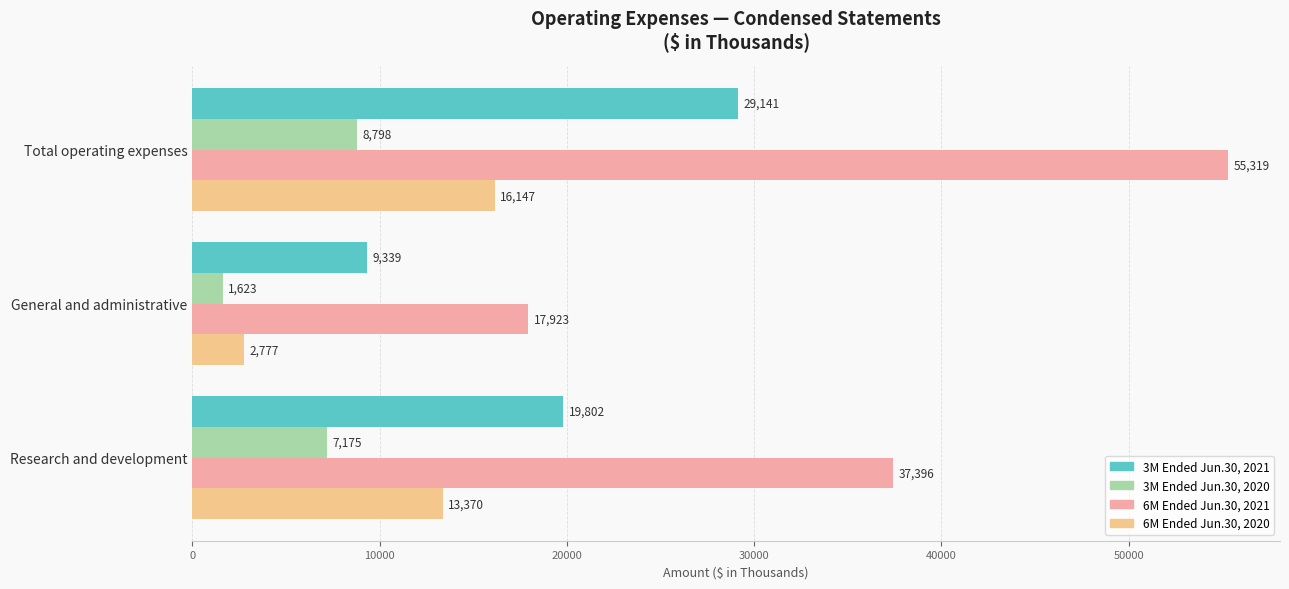

What is the difference between the highest and lowest values at Total operating expenses?

46521